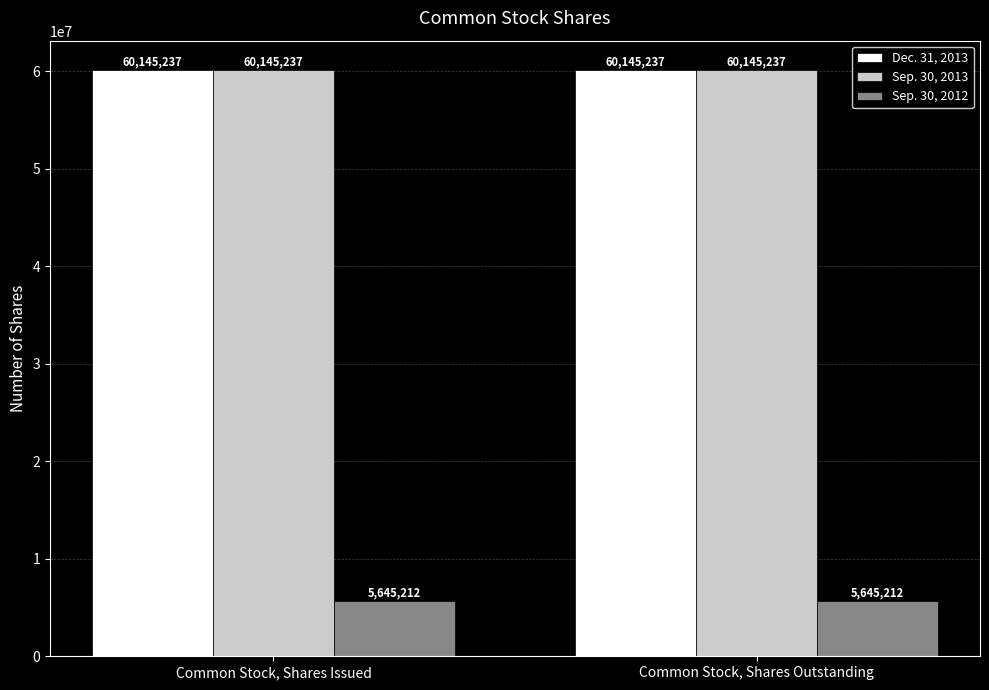

What is the total value across all series at Common Stock, Shares Outstanding?

125935686